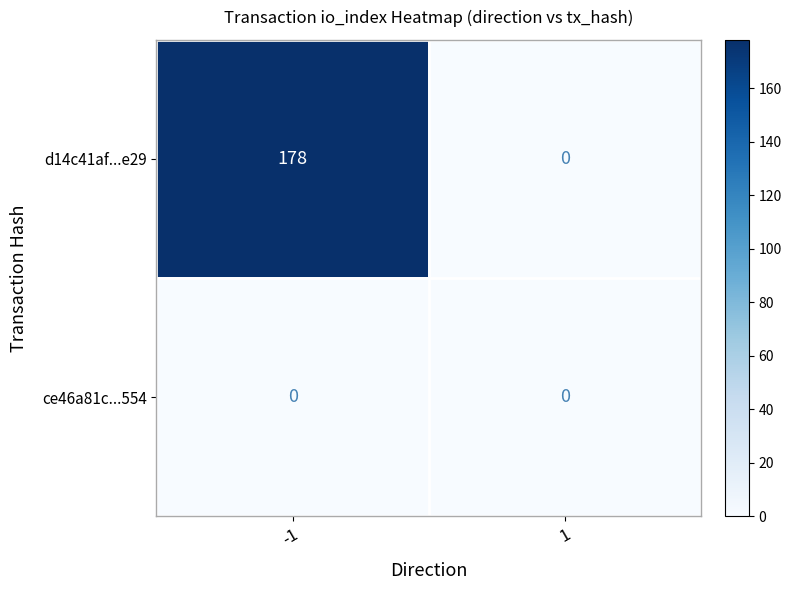

At which category is the sum across all series the highest?

-1